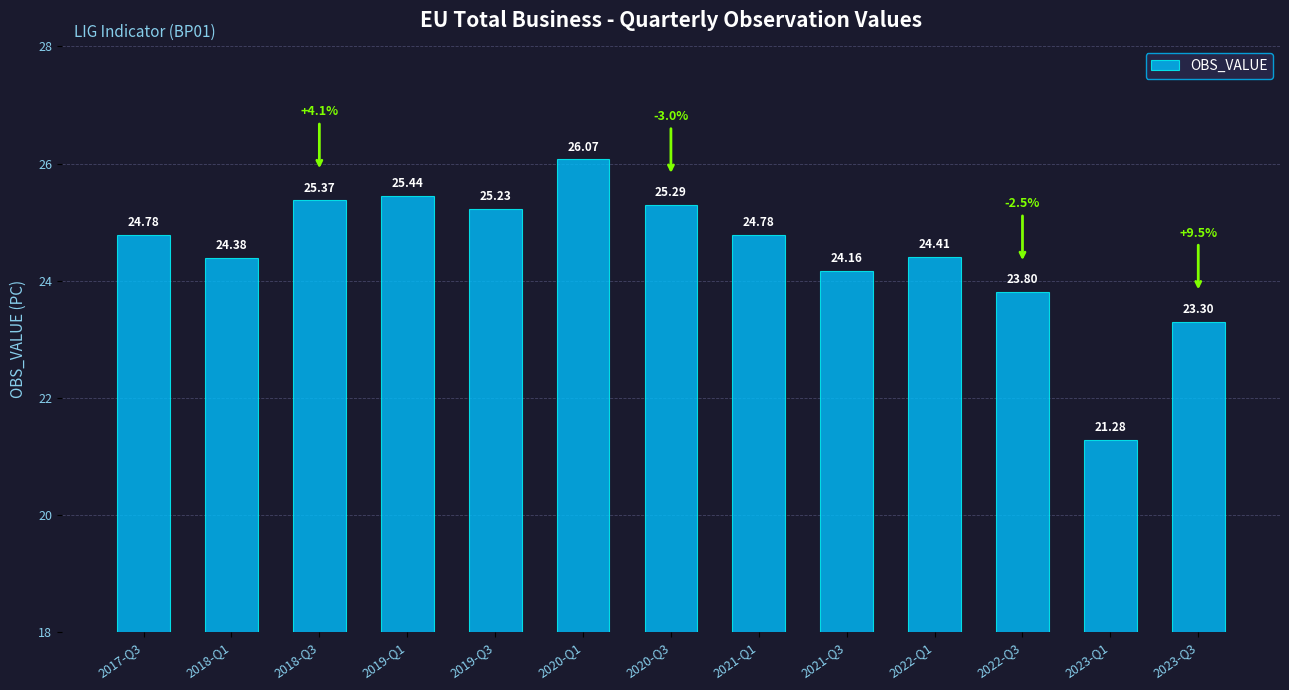

What value does the data have at 2018-Q1?

24.4